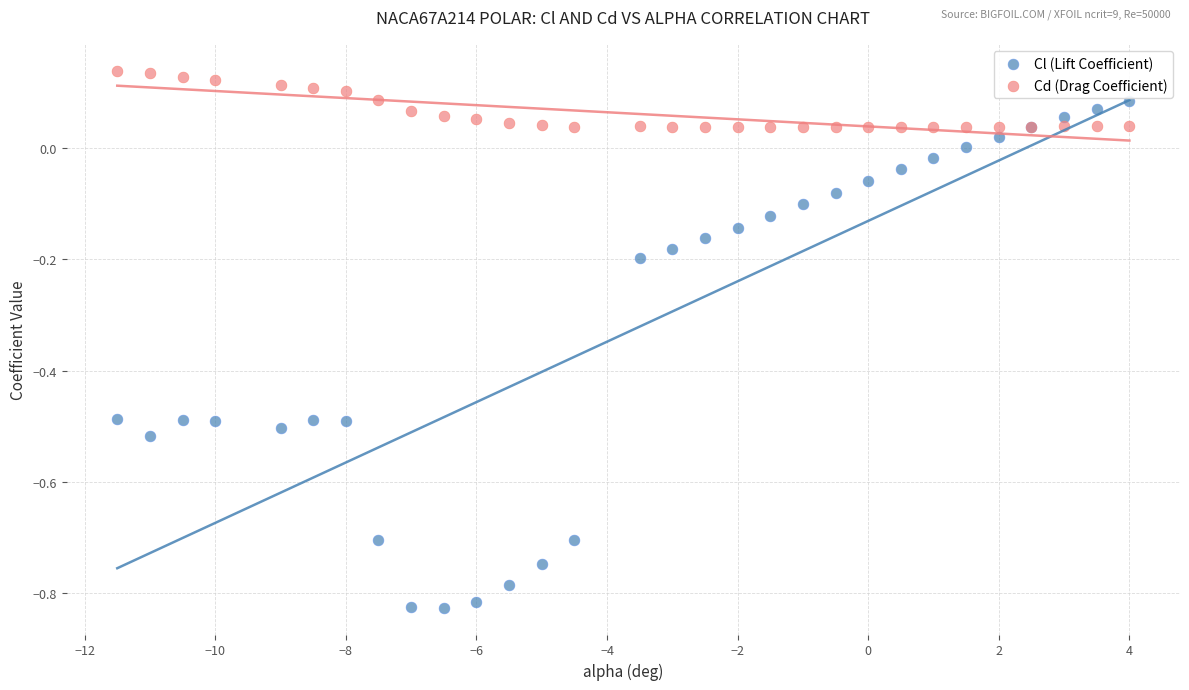

Which series reaches the minimum Y coordinate?

Cl (Lift Coefficient)